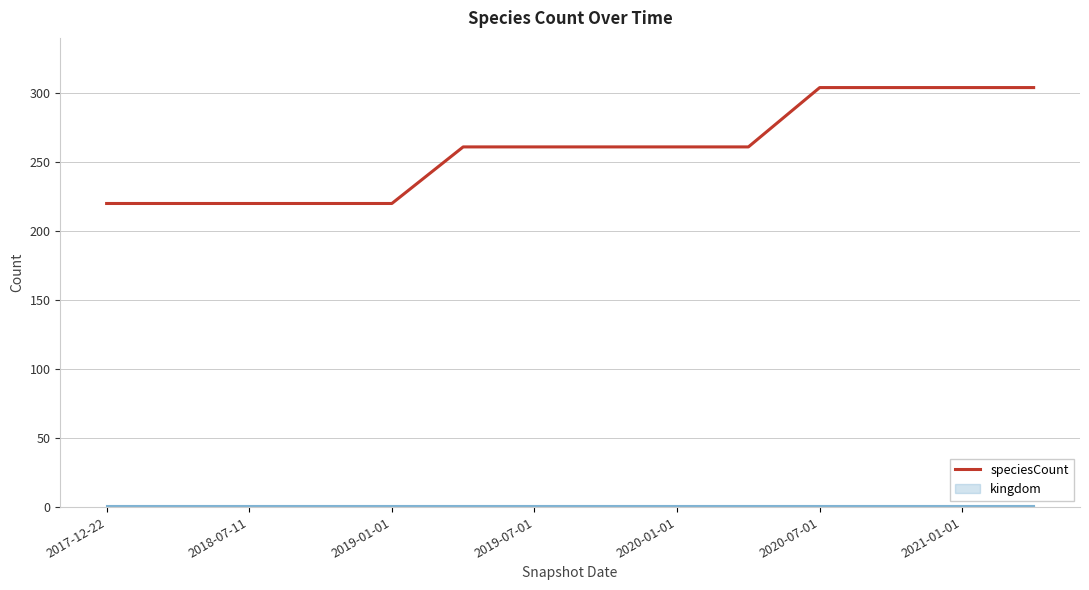

True or false: there are more than 1 points higher than both neighbors.

False